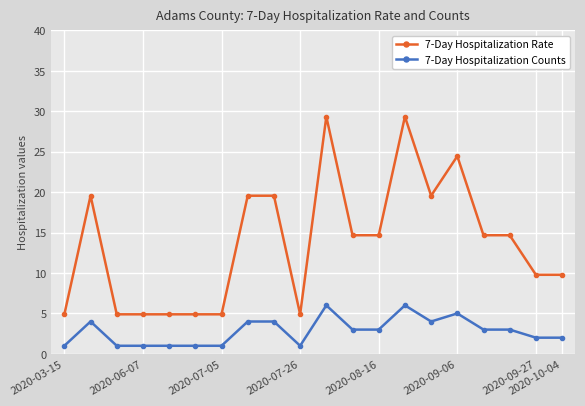

How many lines are shown in the chart?

2